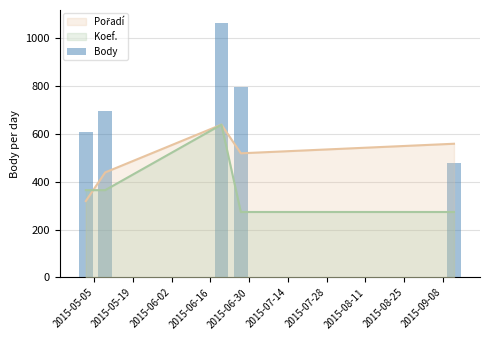

What position from the left is 2015-05-05?

1